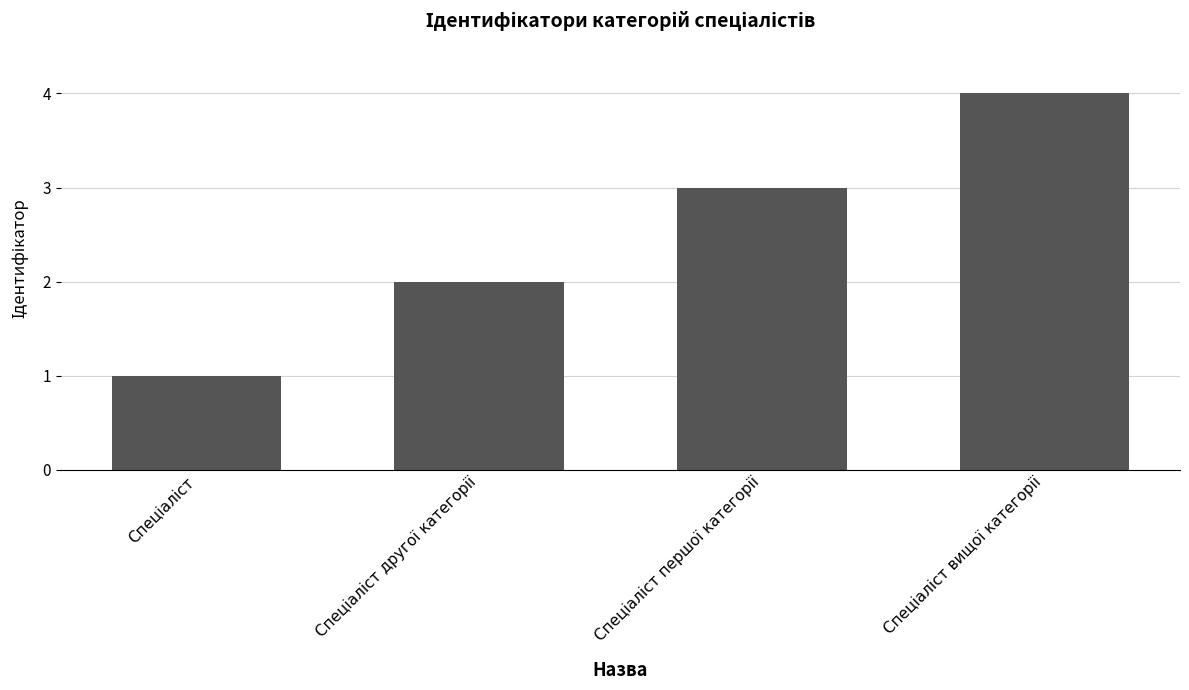

What is the difference between the maximum and minimum values?

3